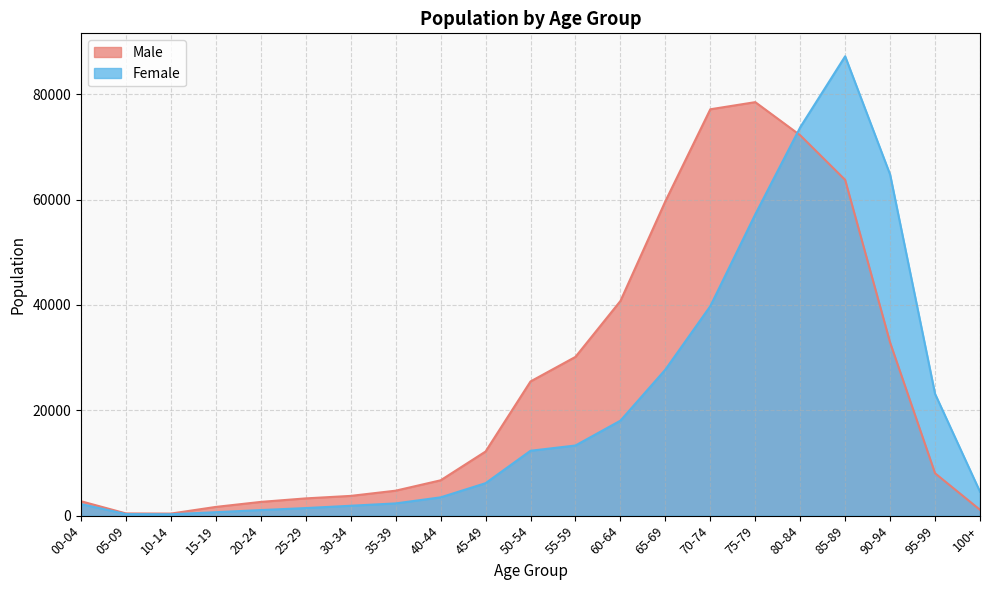

Which series changed the most between 10-14 and 55-59?

Male